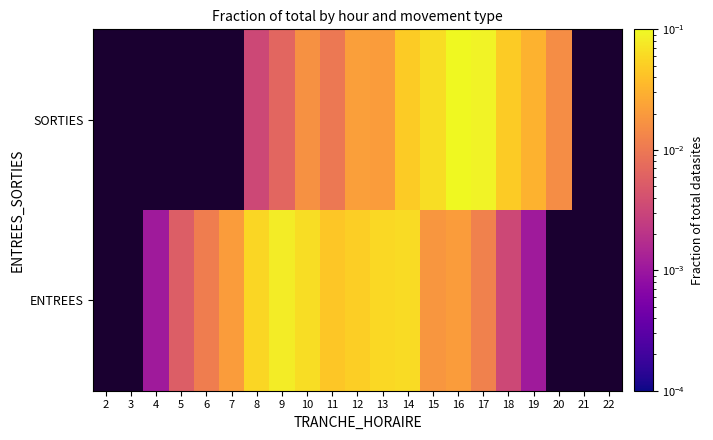

The value of SORTIES at 13 is 0.0. True or false?

False